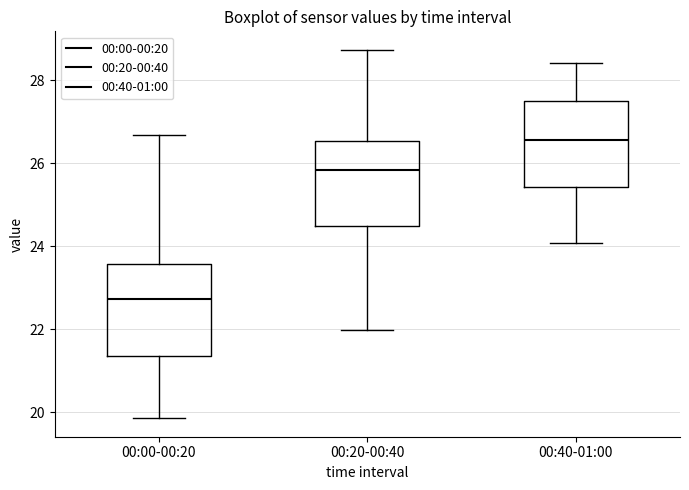

Where is the upper edge of the box for 00:00-00:20 on the y-axis? The values are not printed on the chart, so give them approximately, as read against the axis.

23.6